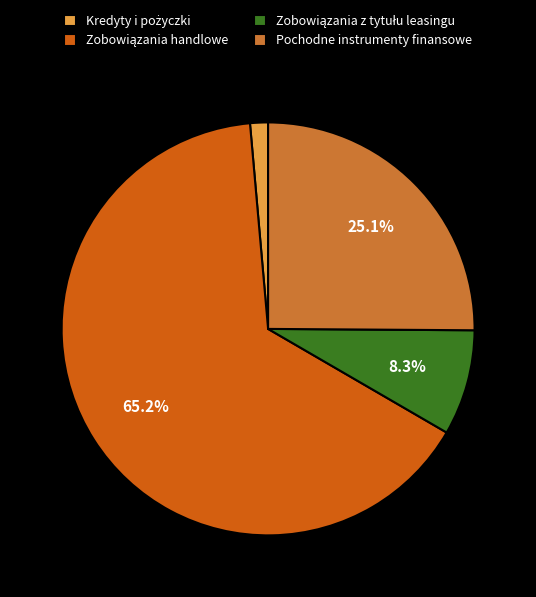

Does any single category account for the majority?

Yes